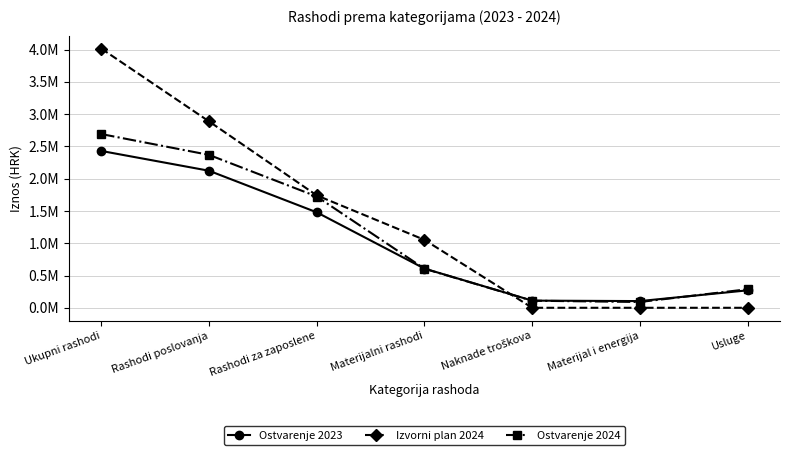

What is the label of the 5th point from the right?

Rashodi za zaposlene